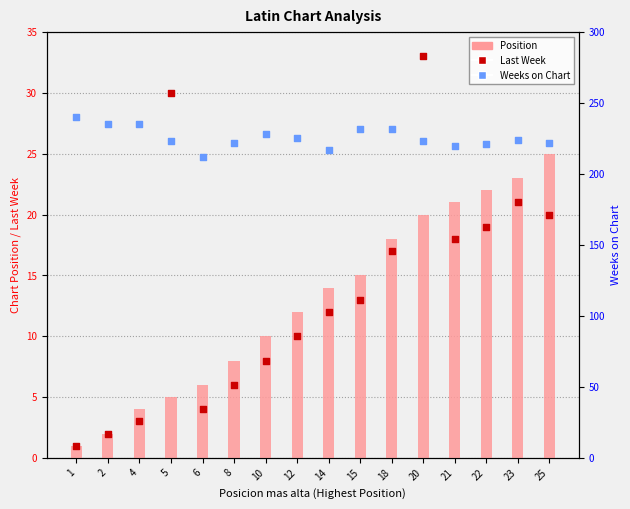

What is the total value across all series at 22?

262